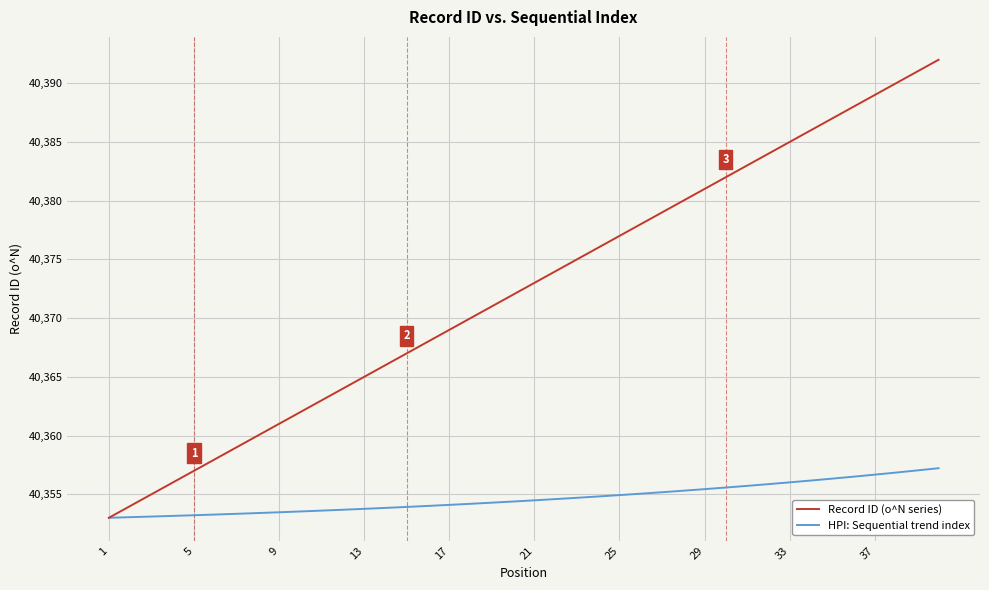

True or false: Record ID (o^N series) has more than 0 interior local peaks.

False